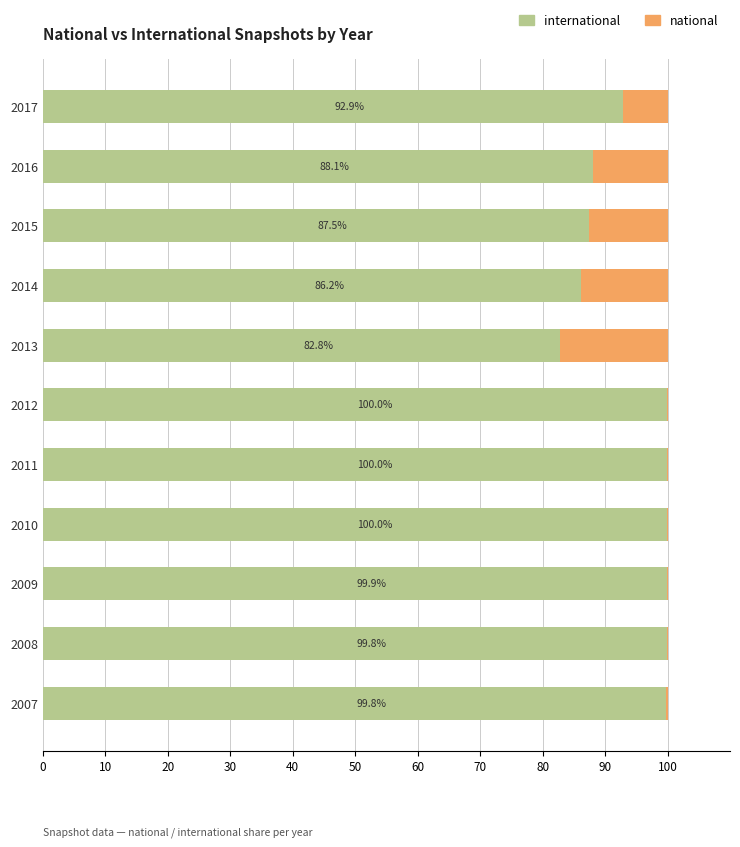

What is the total value across all series at 2015?

100.0